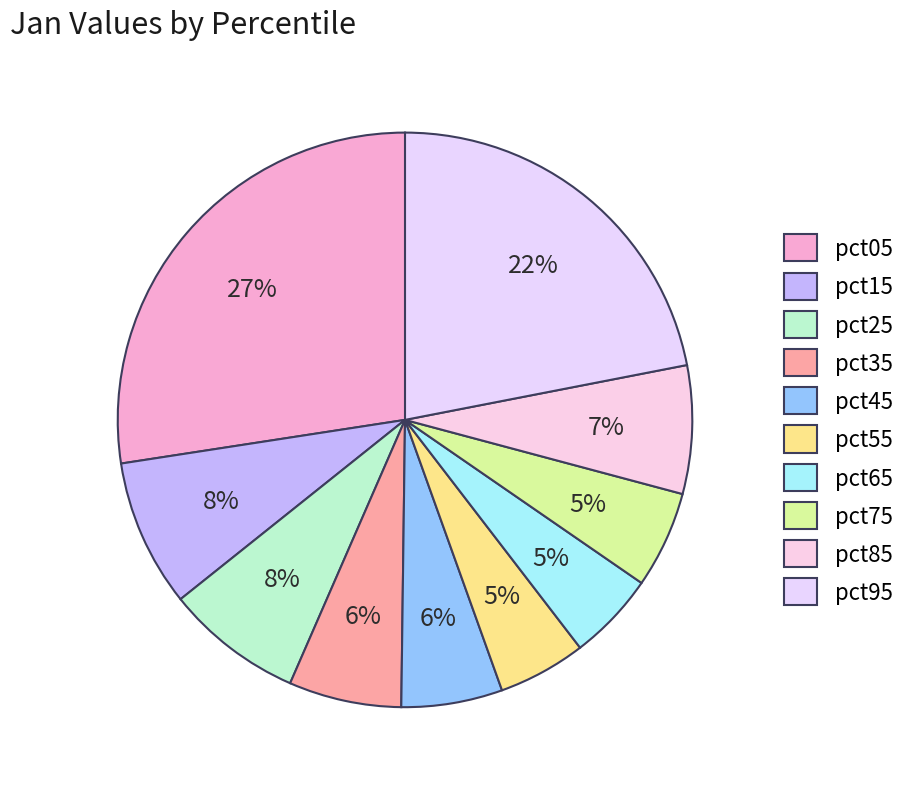

What percentage is the pct75 slice, to the nearest percent?

5%